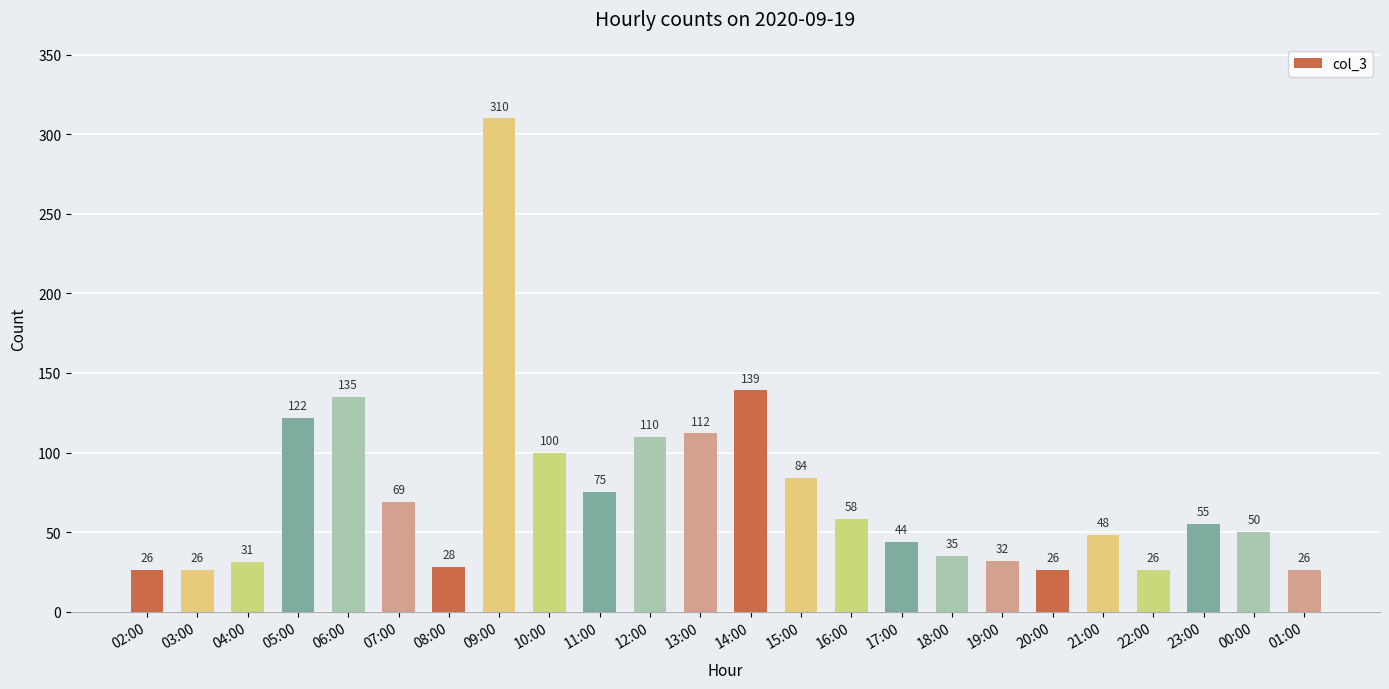

How many bars are there in total?

24